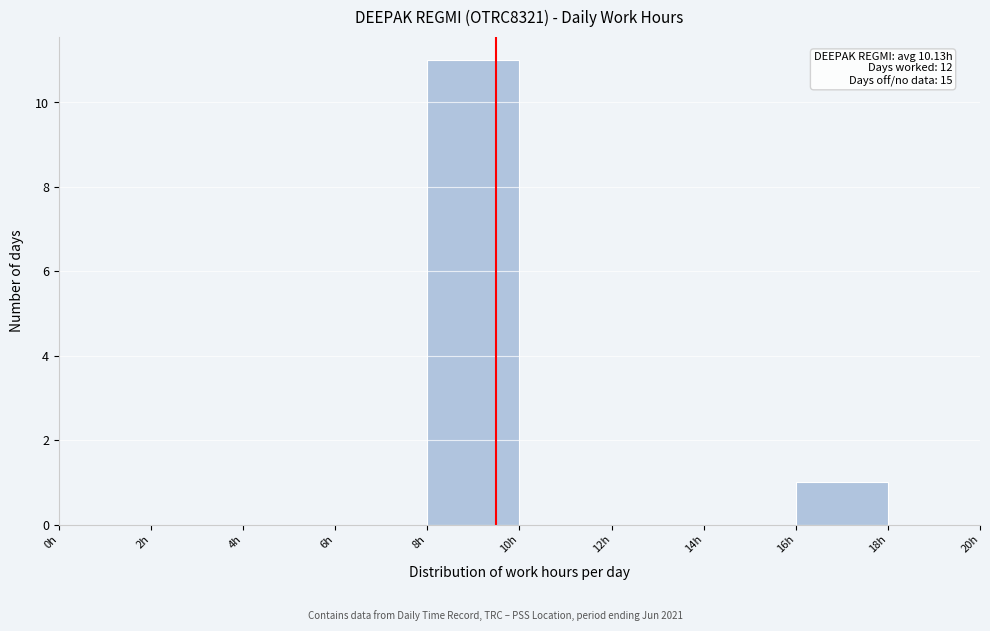

Over which range of the x-axis is the bar tallest?

8 to 10